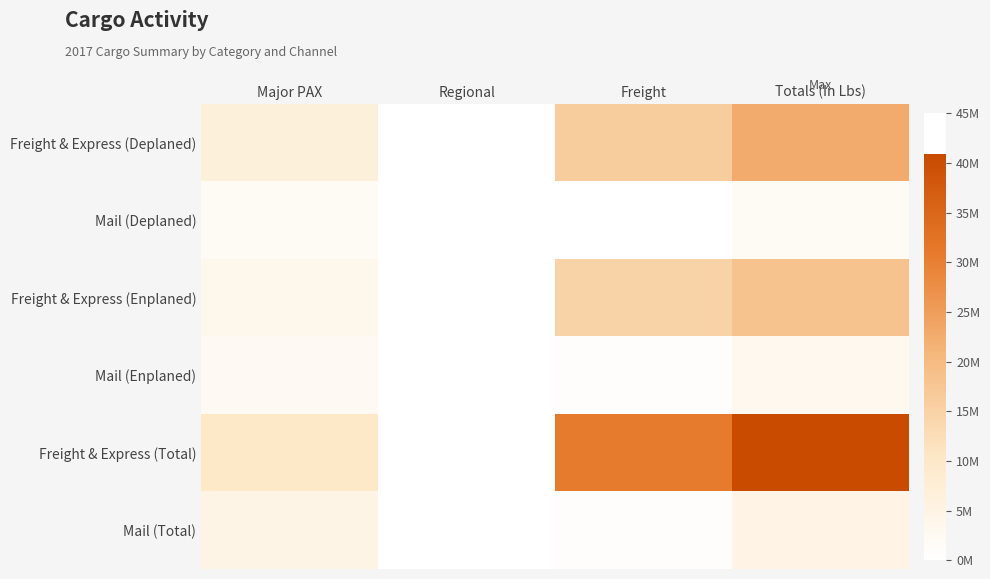

How many series are shown in this chart?

6